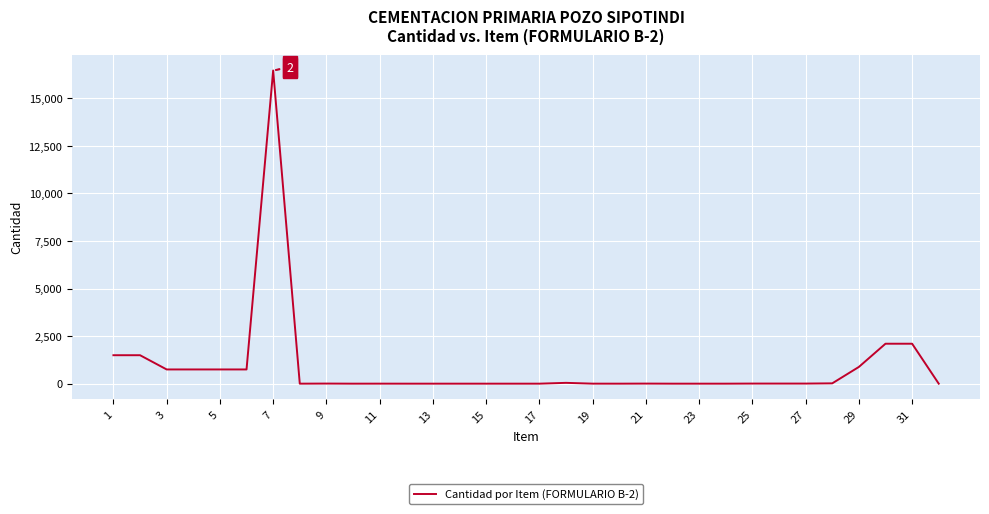

How many lines are shown in the chart?

1